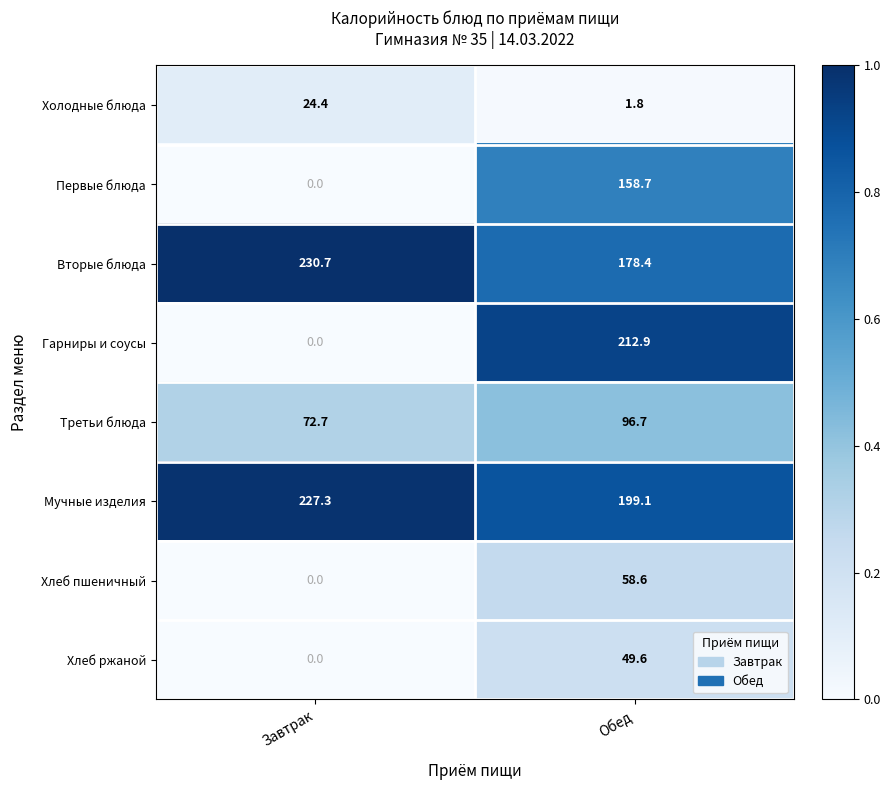

What is the difference between the highest and lowest values at Обед?

211.1